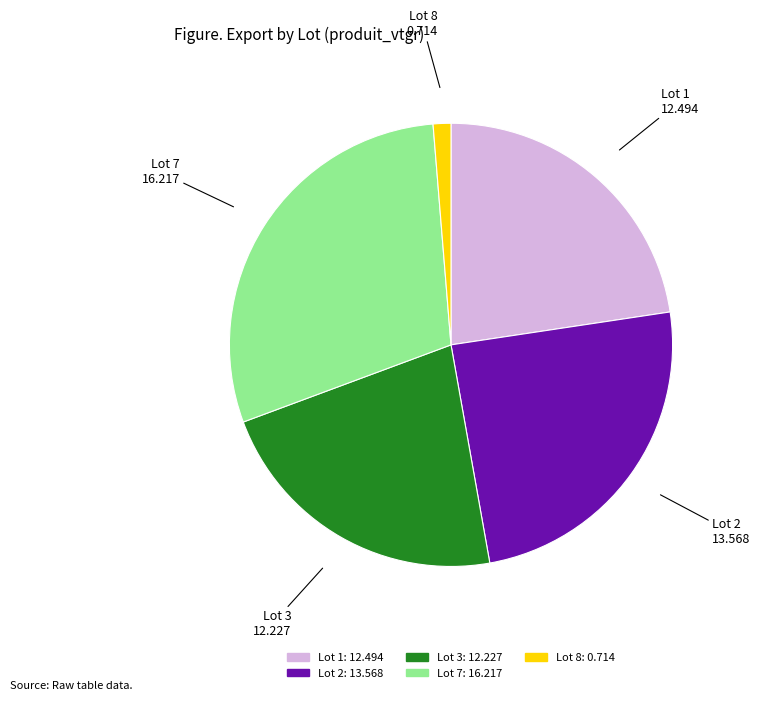

Is there a majority slice in this chart?

No